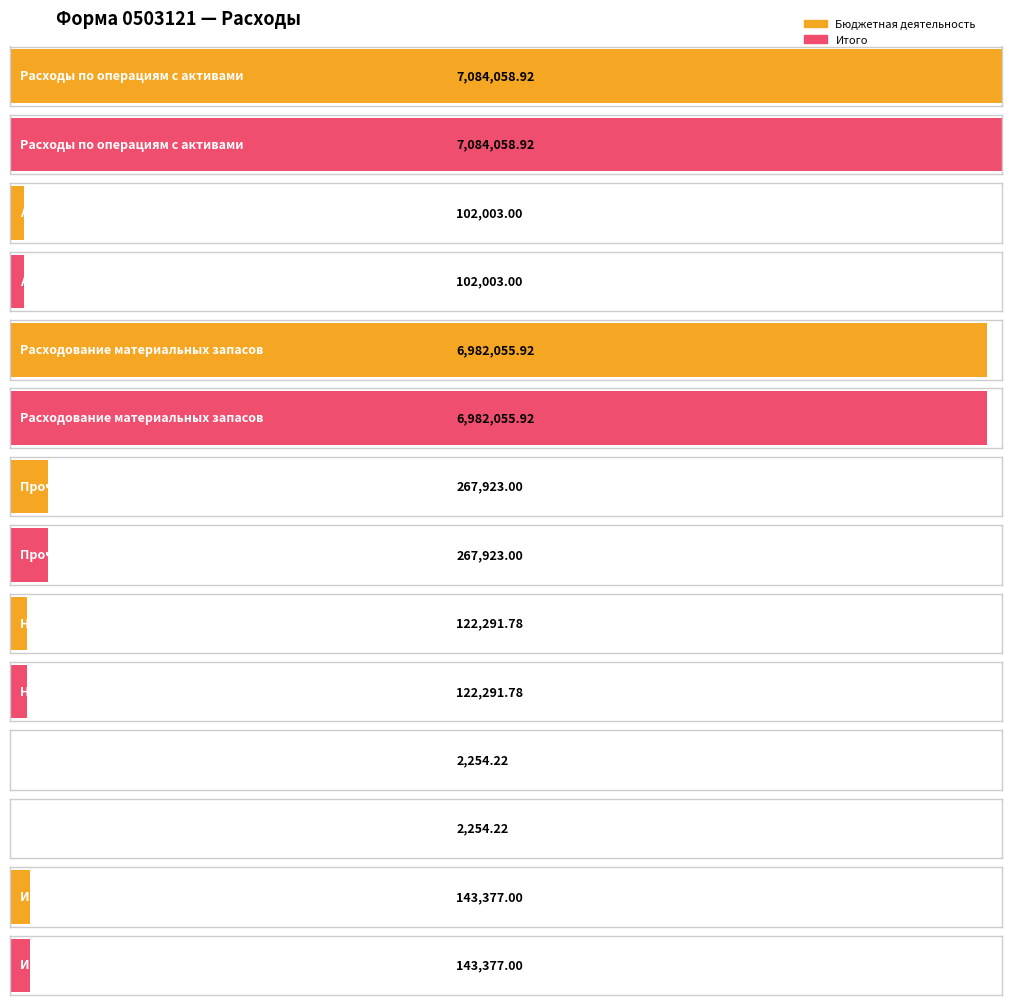

How many values in the Итого series exceed 143377?

3